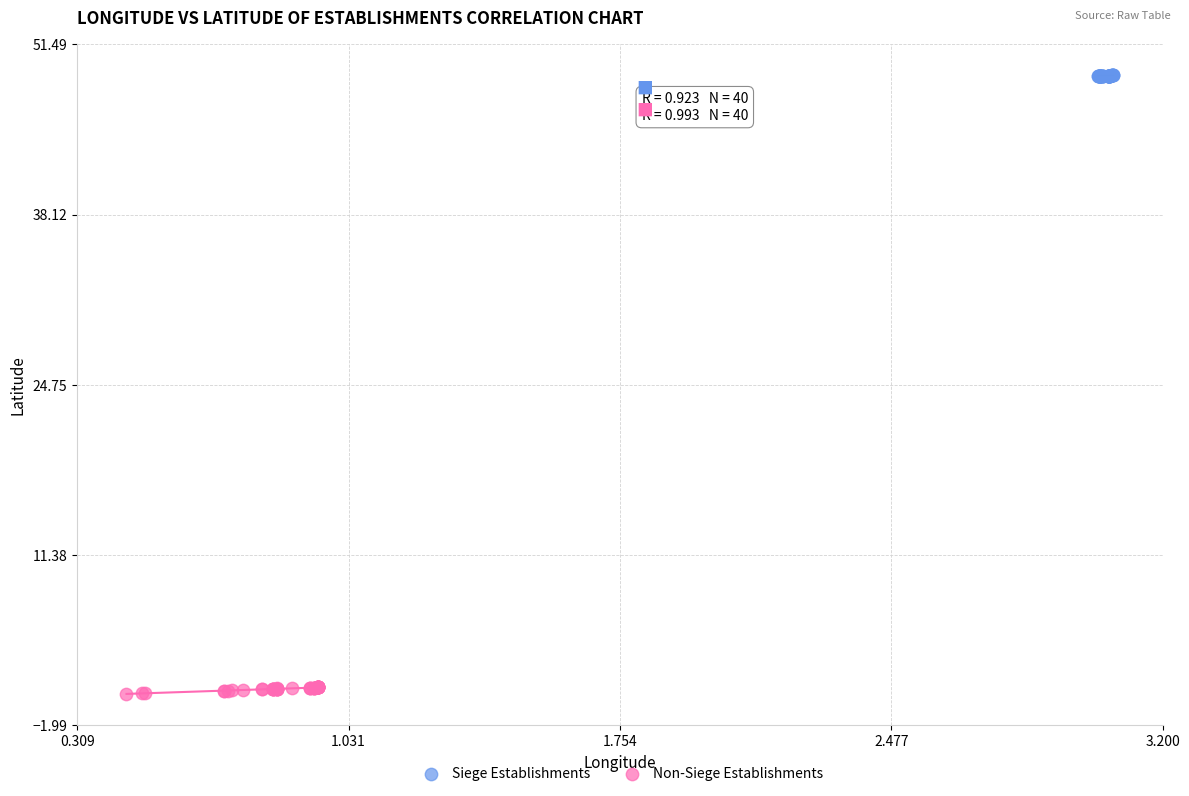

Which series has the widest spread of Y values?

Non-Siege Establishments